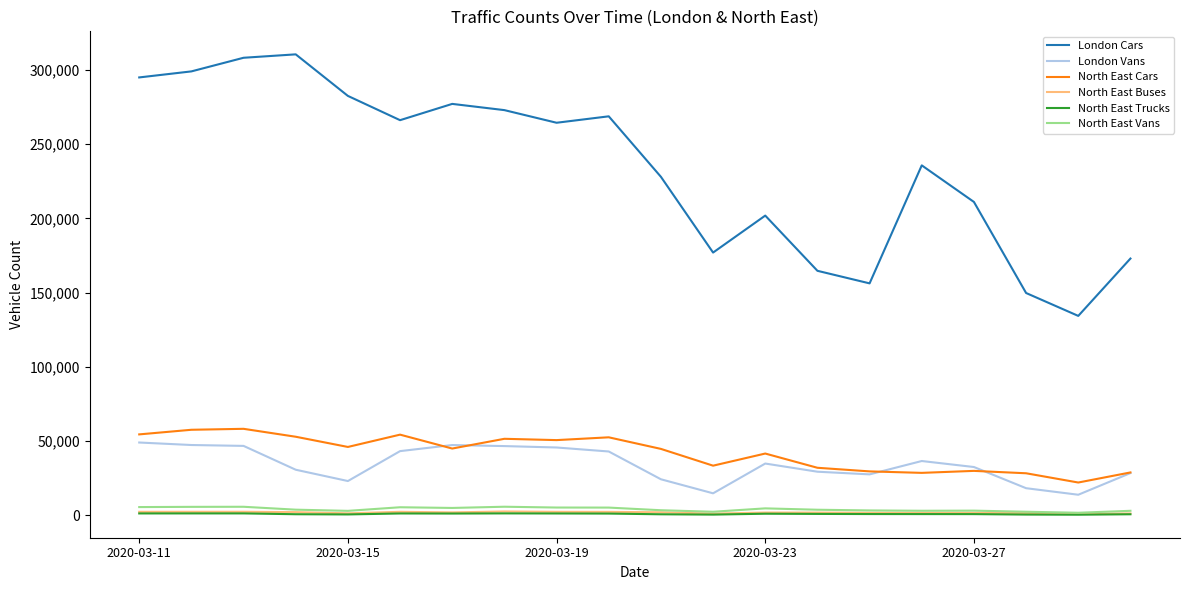

Which series has the largest range (max minus min)?

London Cars